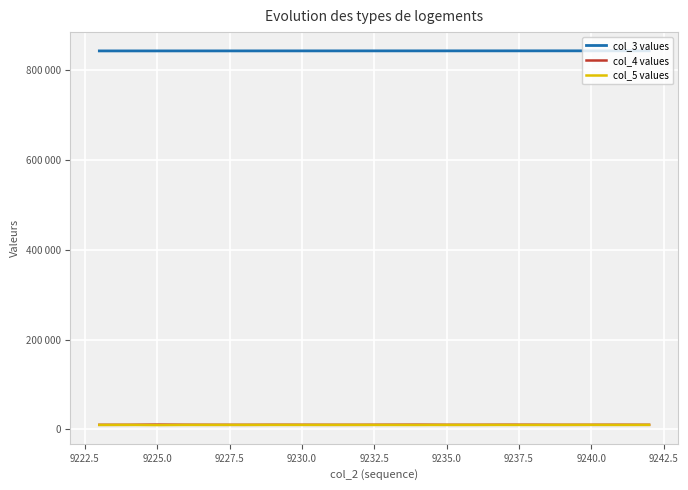

Is this an area chart (filled region under the line)?

No